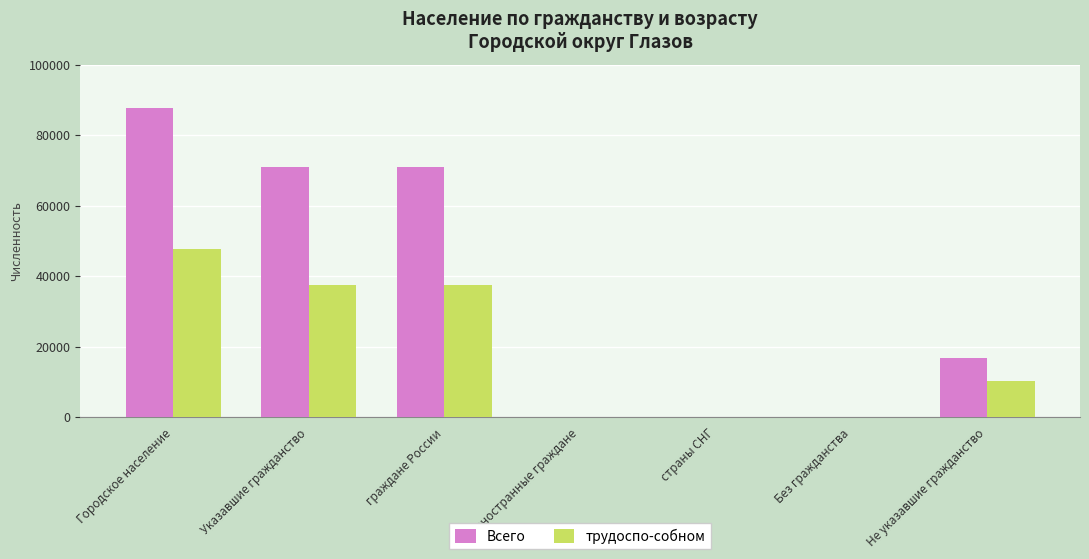

What is the highest value of the трудоспо-собном series?

47655